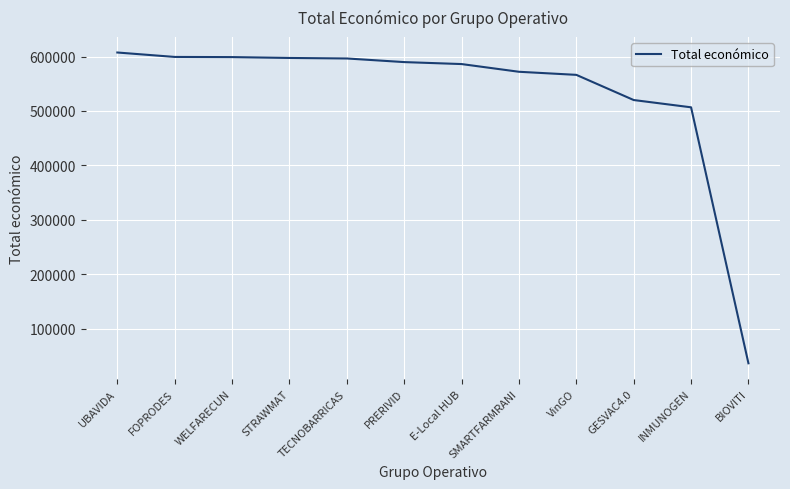

Which label corresponds to the smallest value in the chart?

BIOVITI